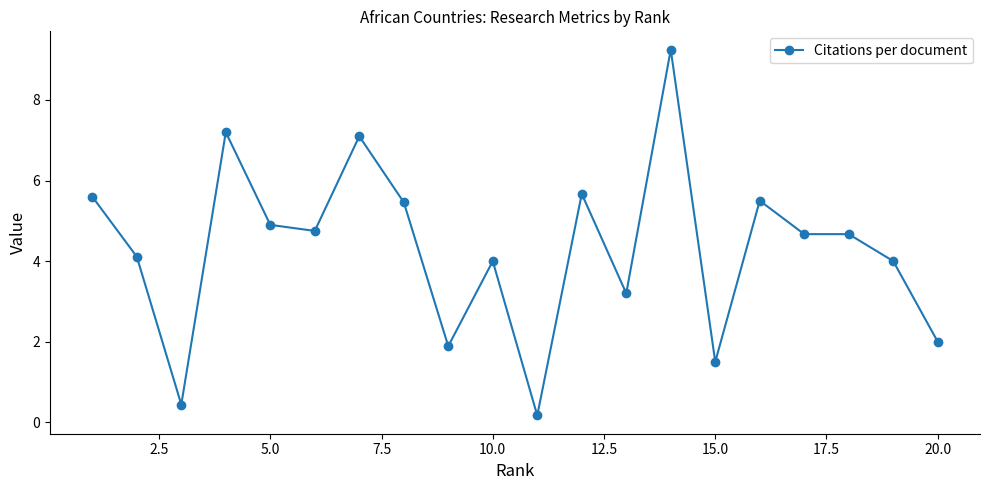

What is the value of the 8th point from the left?

5.5